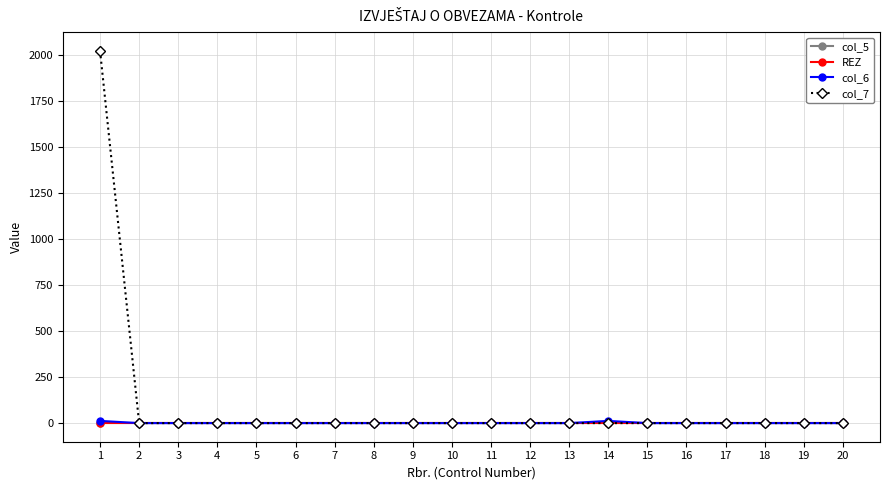

List the labels in order of col_6 value, largest first.

1, 14, 2, 3, 4, 5, 6, 7, 8, 9, 10, 11, 12, 13, 15, 16, 17, 18, 19, 20